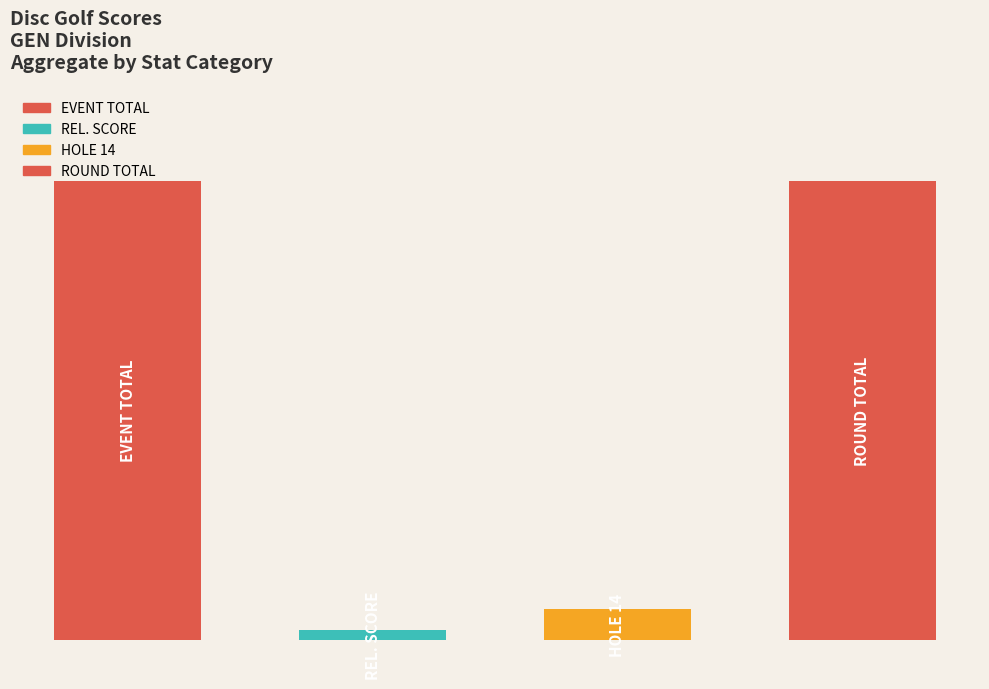

What is the maximum value for event_total_score?

71